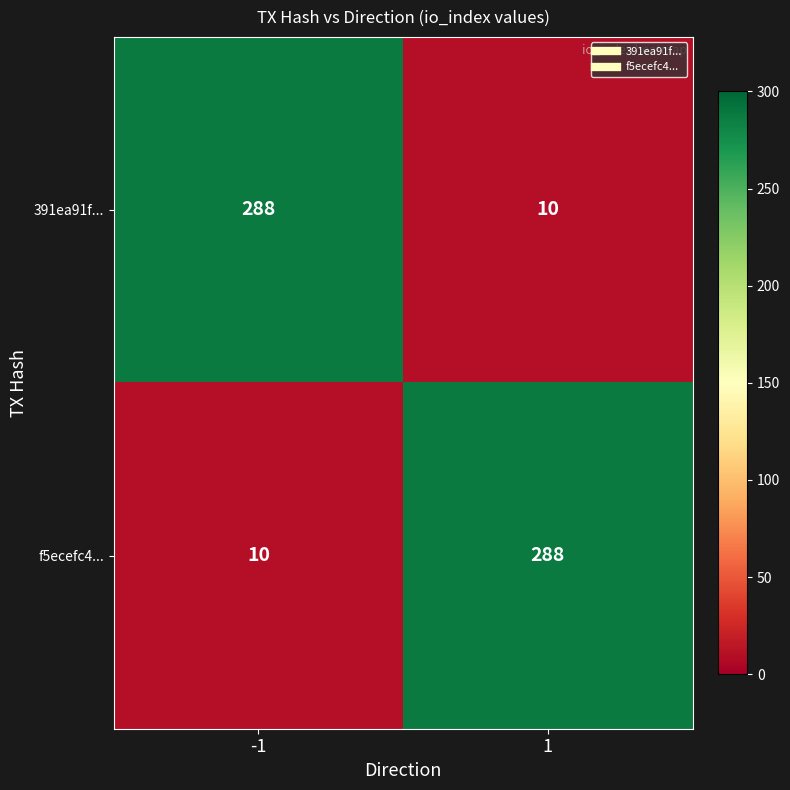

Rank the series at -1 from highest to lowest value.

391ea91f..., f5ecefc4...